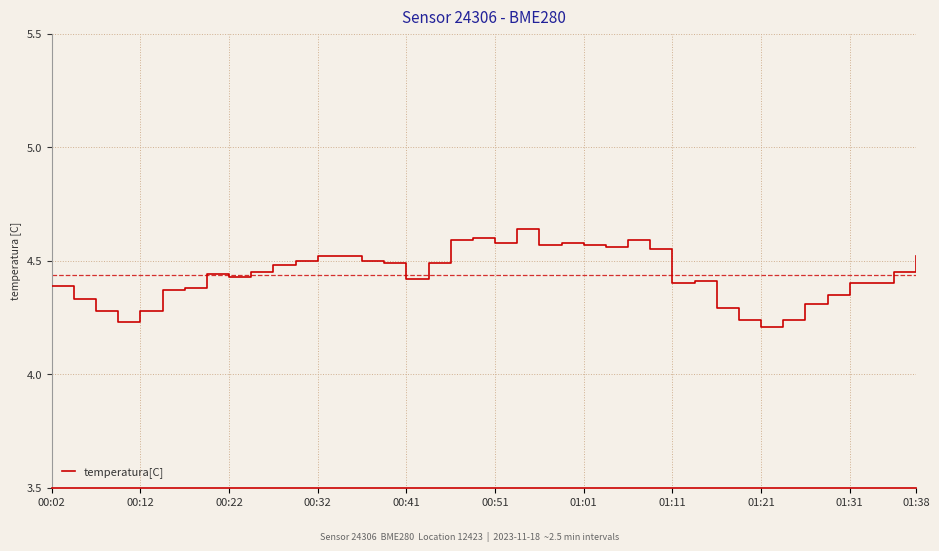

What is the difference between the maximum and minimum values?

0.4